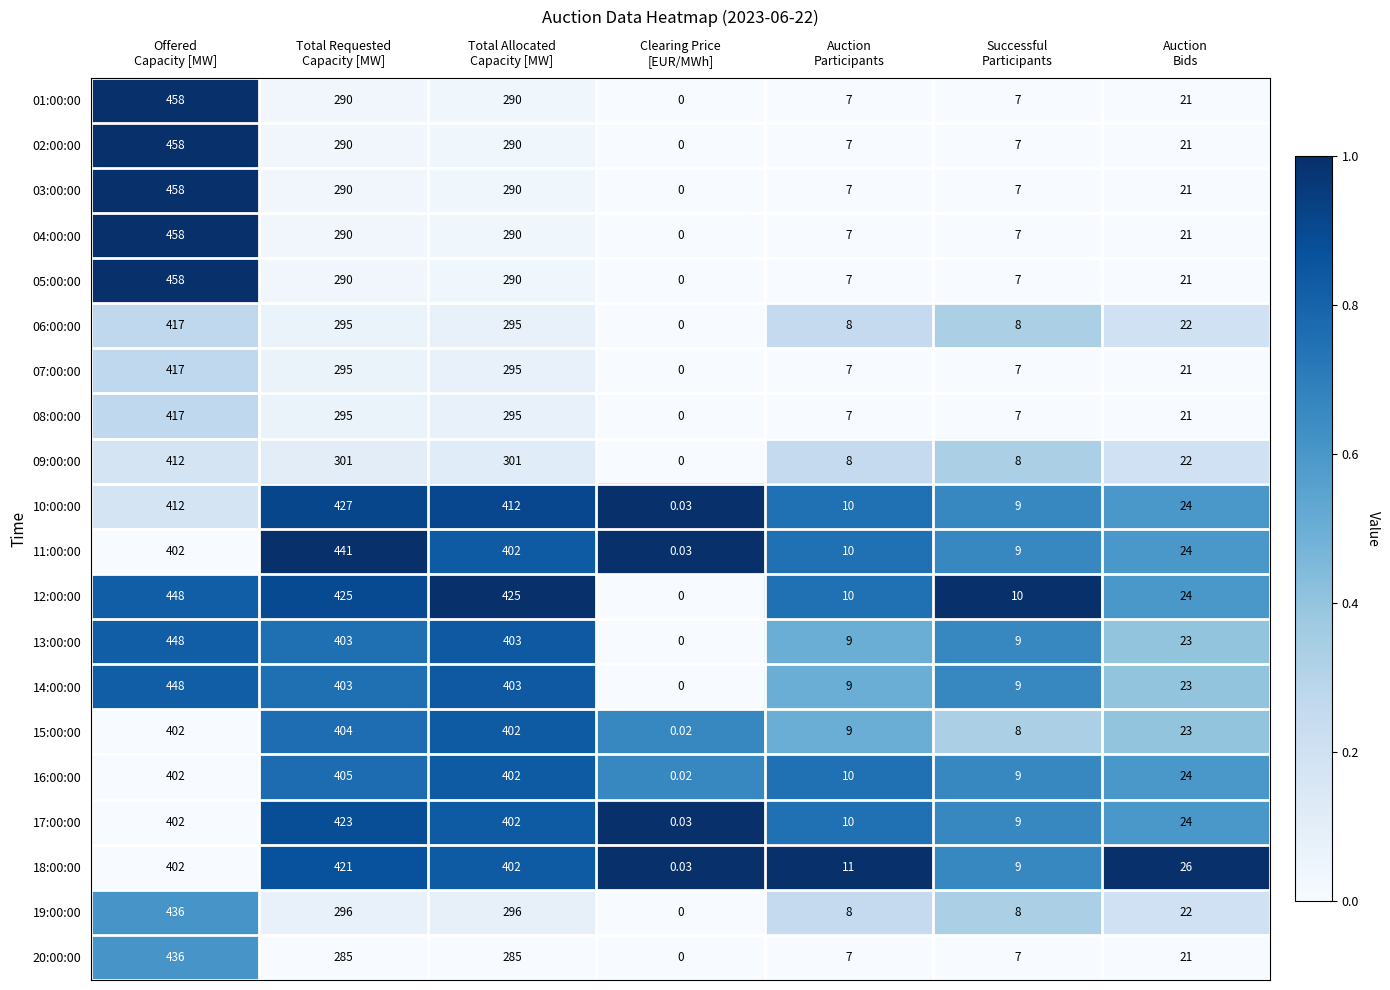

How many data points in 19:00:00 are less than 22?

3